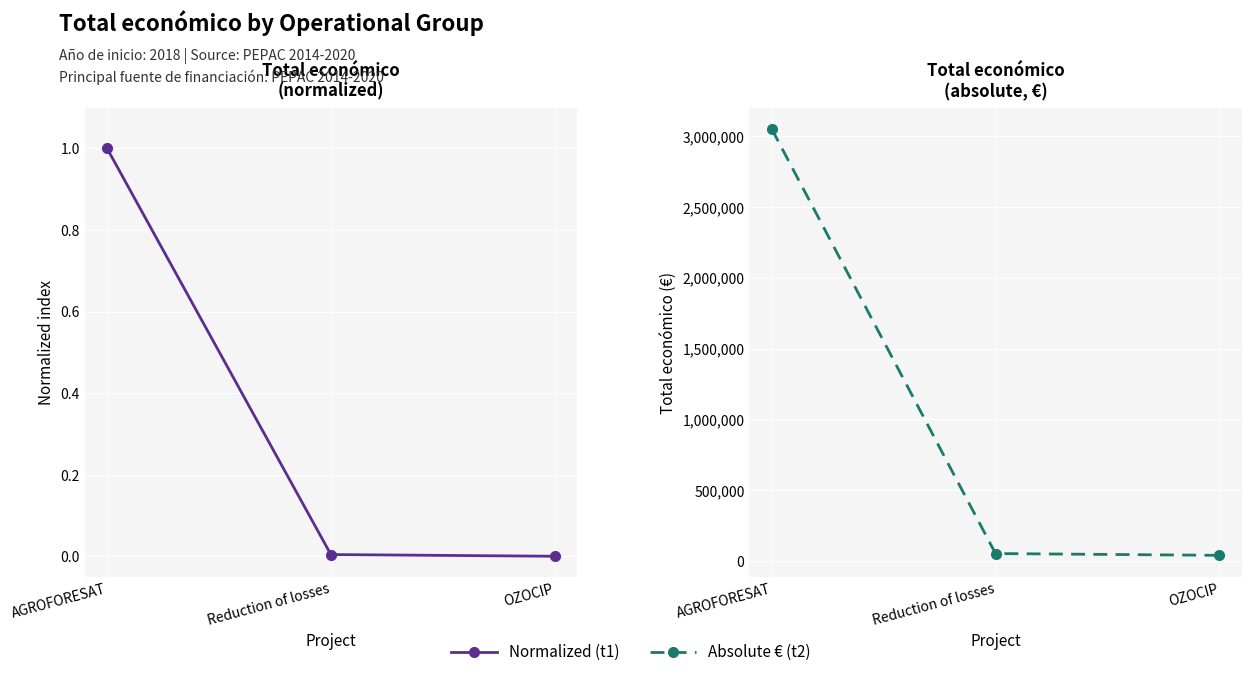

Between Reduction of losses and OZOCIP, which series saw the biggest shift?

Total económico (€)